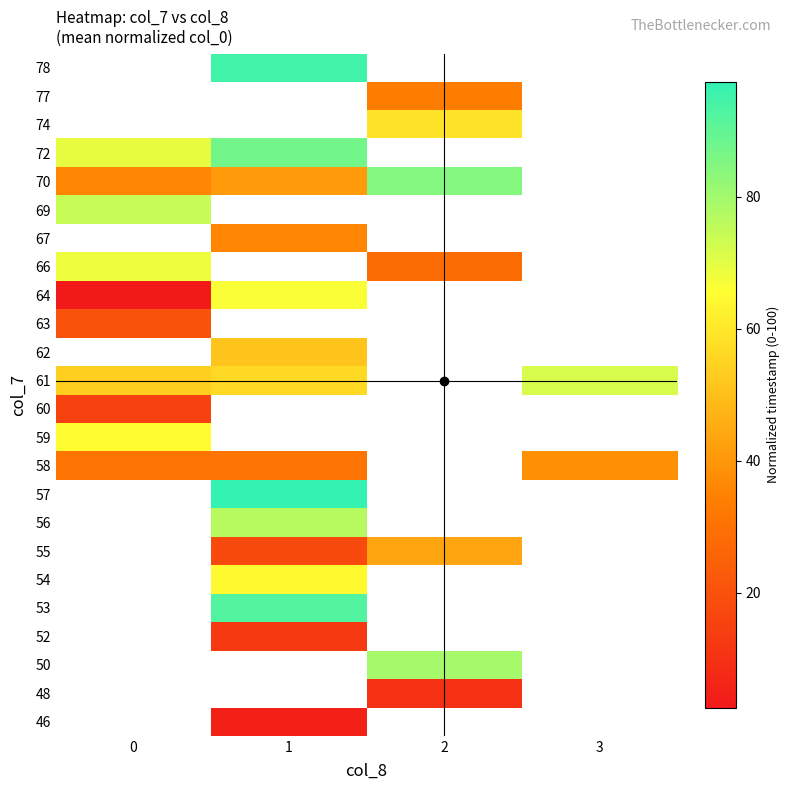

Which label corresponds to the largest value in the chart?

1